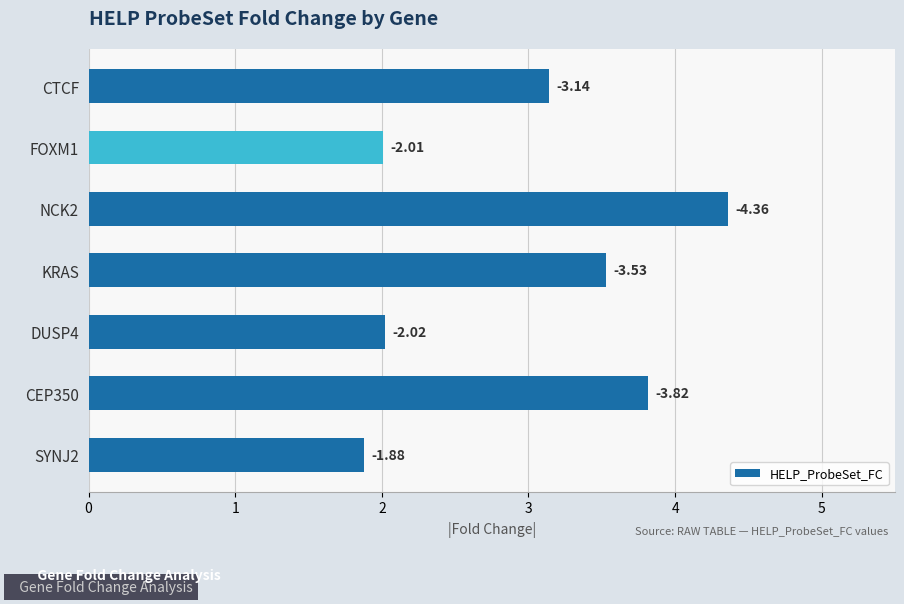

Does the chart contain any negative values?

No